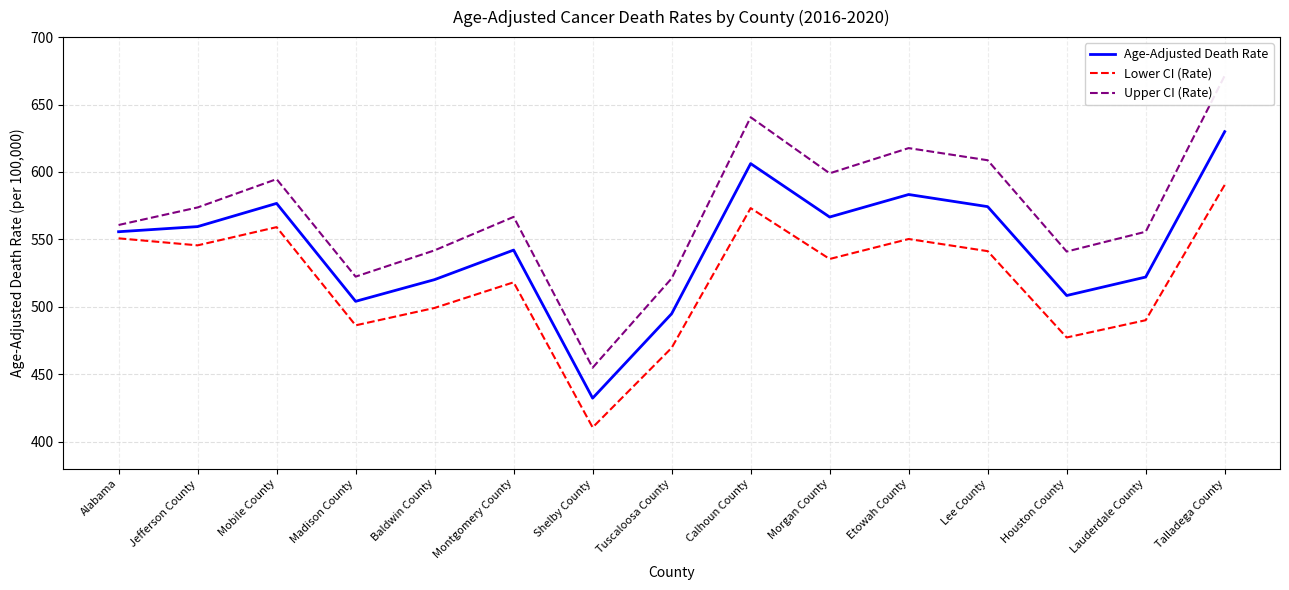

How many values in the Upper CI (Rate) series exceed 566?

8